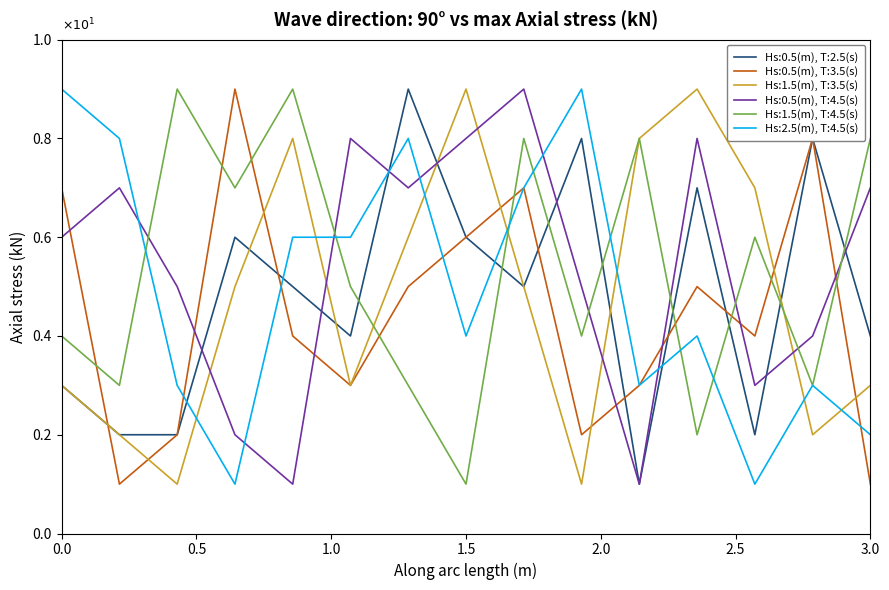

What are all the series names shown in the legend?

Hs:0.5(m), T:2.5(s), Hs:0.5(m), T:3.5(s), Hs:1.5(m), T:3.5(s), Hs:0.5(m), T:4.5(s), Hs:1.5(m), T:4.5(s), Hs:2.5(m), T:4.5(s)